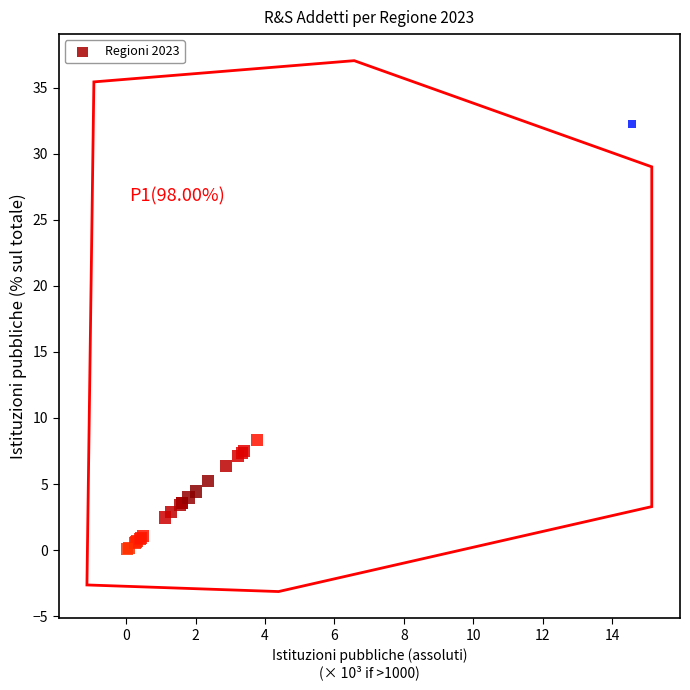

What Y value in the scatter plot is closest to 16?

8.3